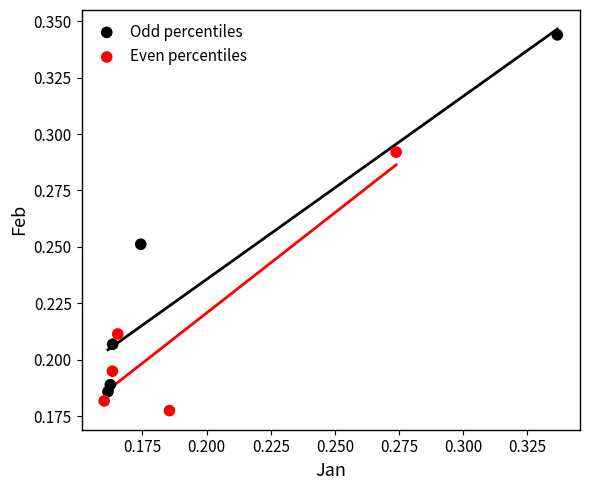

Which series contains the lowest Y value?

Even percentiles